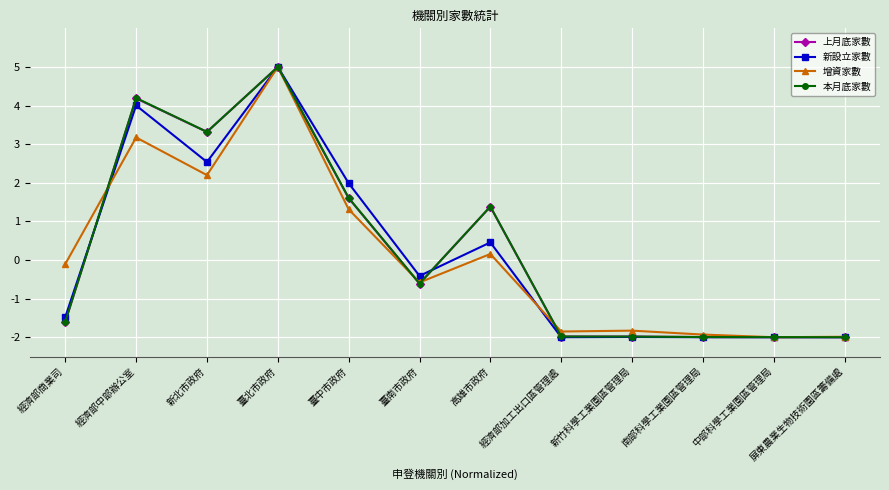

At which label does 上月底家數 reach its peak?

臺北市政府